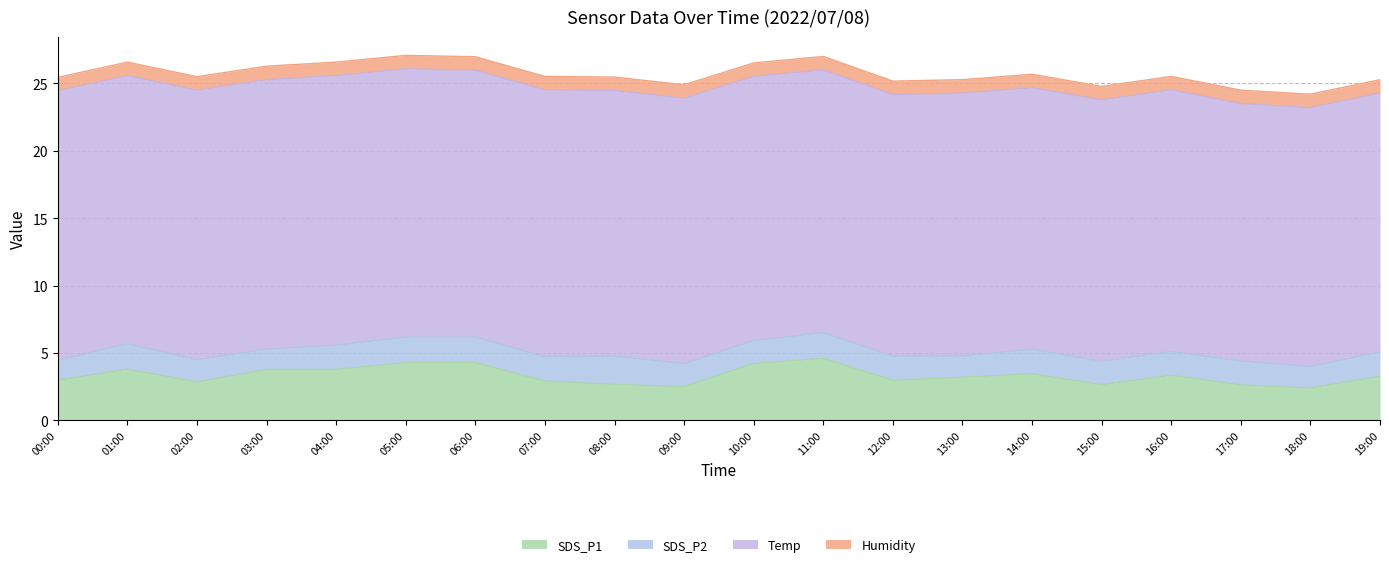

Reading left to right, what are all the values shown in this chart?

SDS_P1: 00:00=3.0	01:00=3.8	02:00=2.9	03:00=3.8	04:00=3.8	05:00=4.3	06:00=4.3	07:00=2.9	08:00=2.7	09:00=2.5	10:00=4.2	11:00=4.6	12:00=3.0	13:00=3.2	14:00=3.5	15:00=2.6	16:00=3.4	17:00=2.6	18:00=2.4	19:00=3.3
SDS_P2: 00:00=1.5	01:00=1.9	02:00=1.6	03:00=1.5	04:00=1.8	05:00=1.9	06:00=1.9	07:00=1.8	08:00=2.1	09:00=1.7	10:00=1.7	11:00=1.9	12:00=1.8	13:00=1.6	14:00=1.8	15:00=1.7	16:00=1.8	17:00=1.8	18:00=1.6	19:00=1.8
Temp: 00:00=20.0	01:00=19.9	02:00=20.0	03:00=20.0	04:00=20.0	05:00=19.9	06:00=19.8	07:00=19.8	08:00=19.7	09:00=19.7	10:00=19.6	11:00=19.5	12:00=19.4	13:00=19.5	14:00=19.4	15:00=19.4	16:00=19.4	17:00=19.1	18:00=19.2	19:00=19.2
Humidity: 00:00=1.0	01:00=1.0	02:00=1.0	03:00=1.0	04:00=1.0	05:00=1.0	06:00=1.0	07:00=1.0	08:00=1.0	09:00=1.0	10:00=1.0	11:00=1.0	12:00=1.0	13:00=1.0	14:00=1.0	15:00=1.0	16:00=1.0	17:00=1.0	18:00=1.0	19:00=1.0